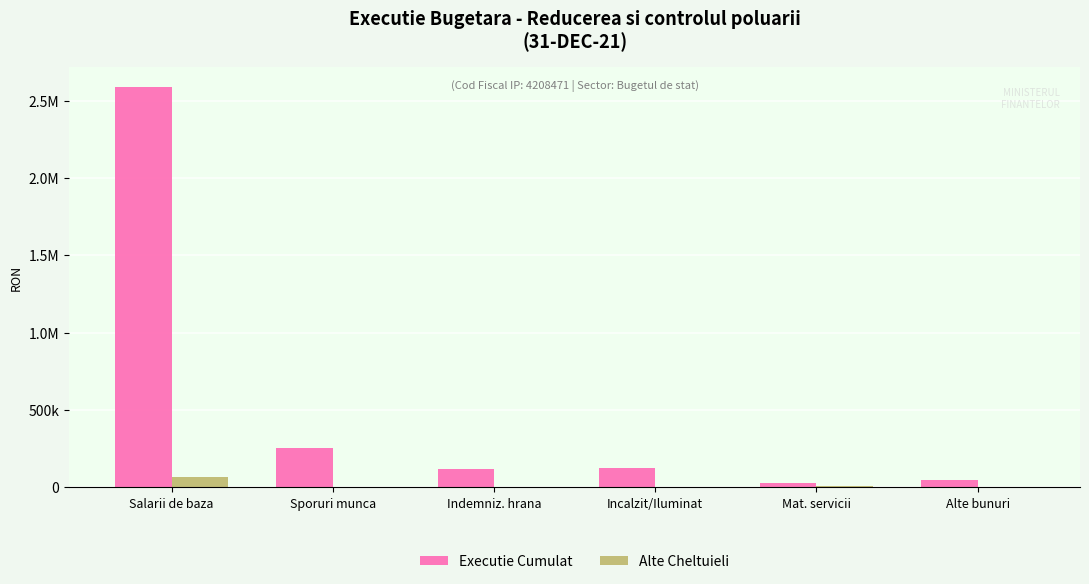

What is the difference between the maximum and minimum values in the Alte Cheltuieli series?

66092.0